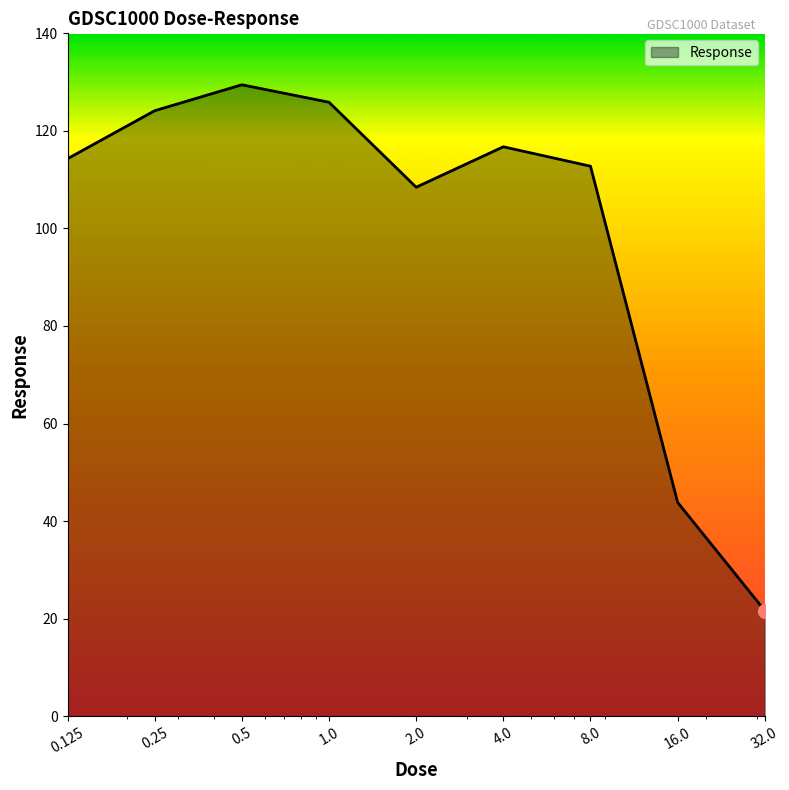

True or false: the data has more than 2 interior local peaks.

False